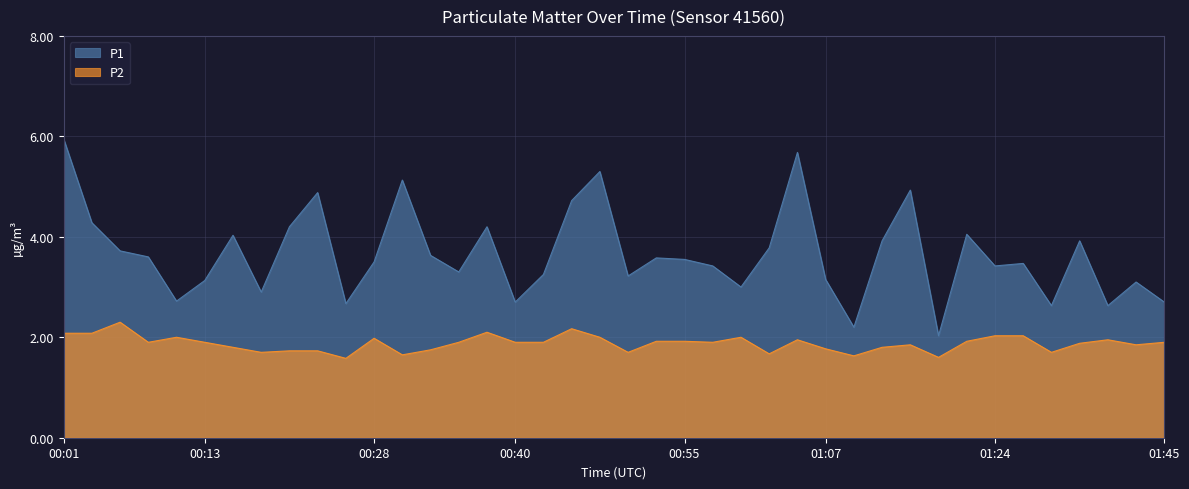

What are all the series names shown in the legend?

P1, P2